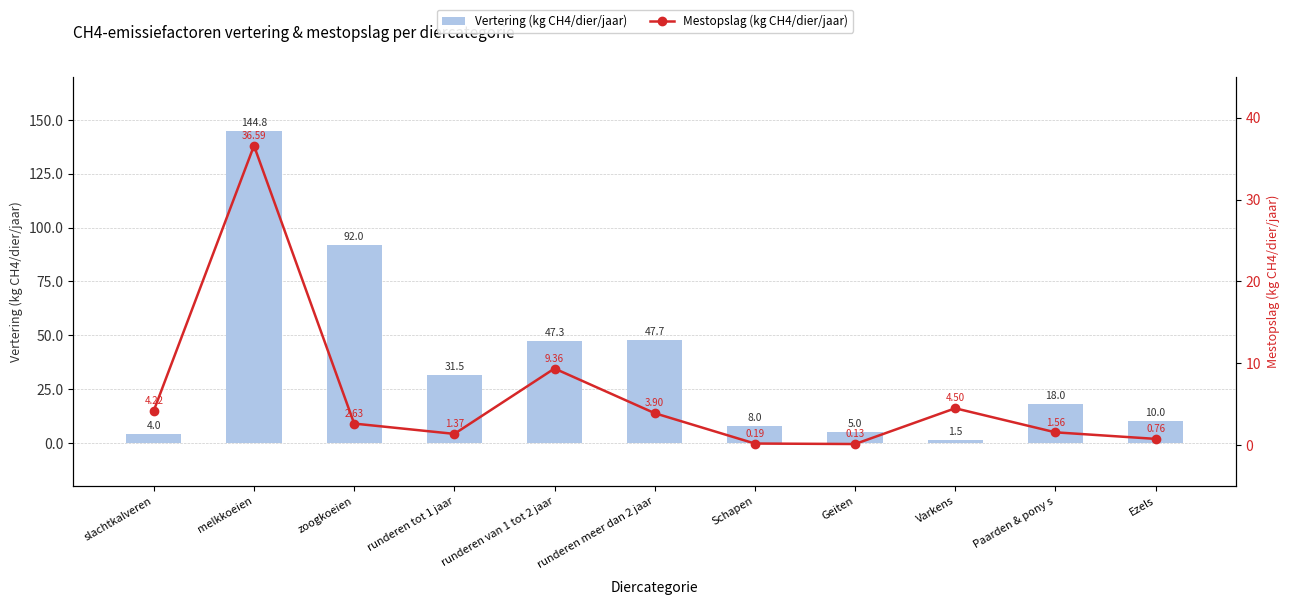

List the series in order of their overall mean, highest first.

Vertering (kg CH4/dier/jaar), Mestopslag (kg CH4/dier/jaar)